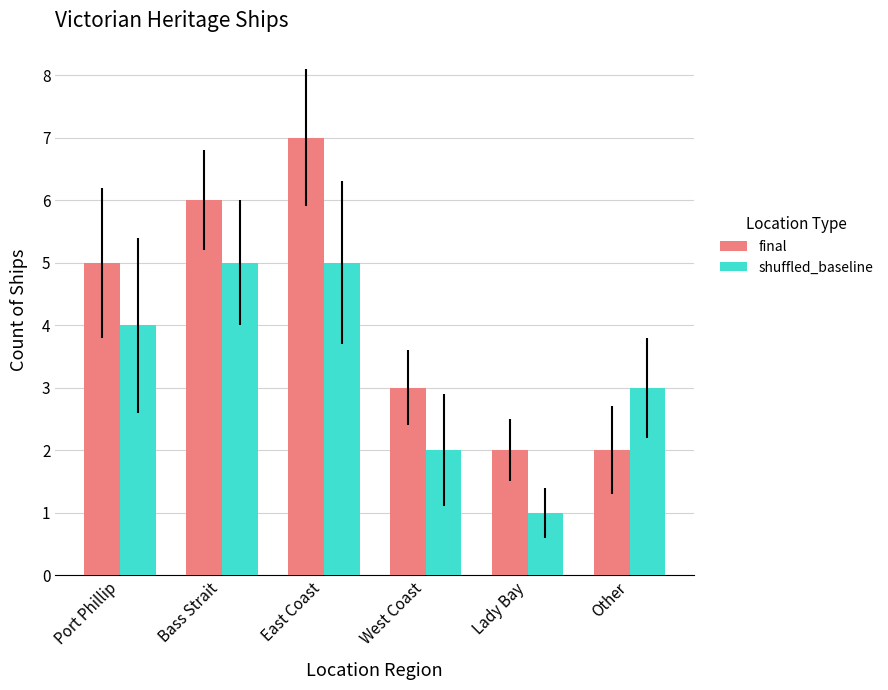

Count the number of categories in the chart.

6